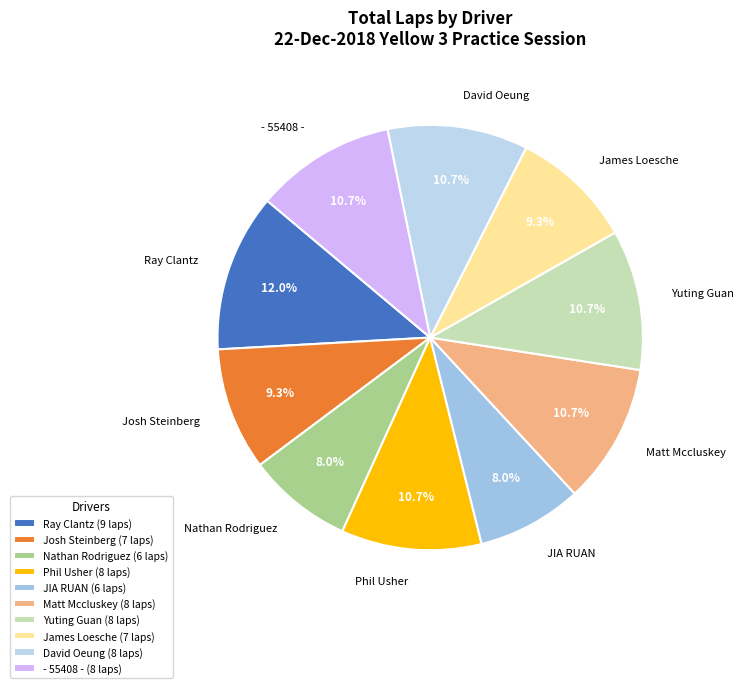

Does Josh Steinberg account for over 50% of the chart?

No